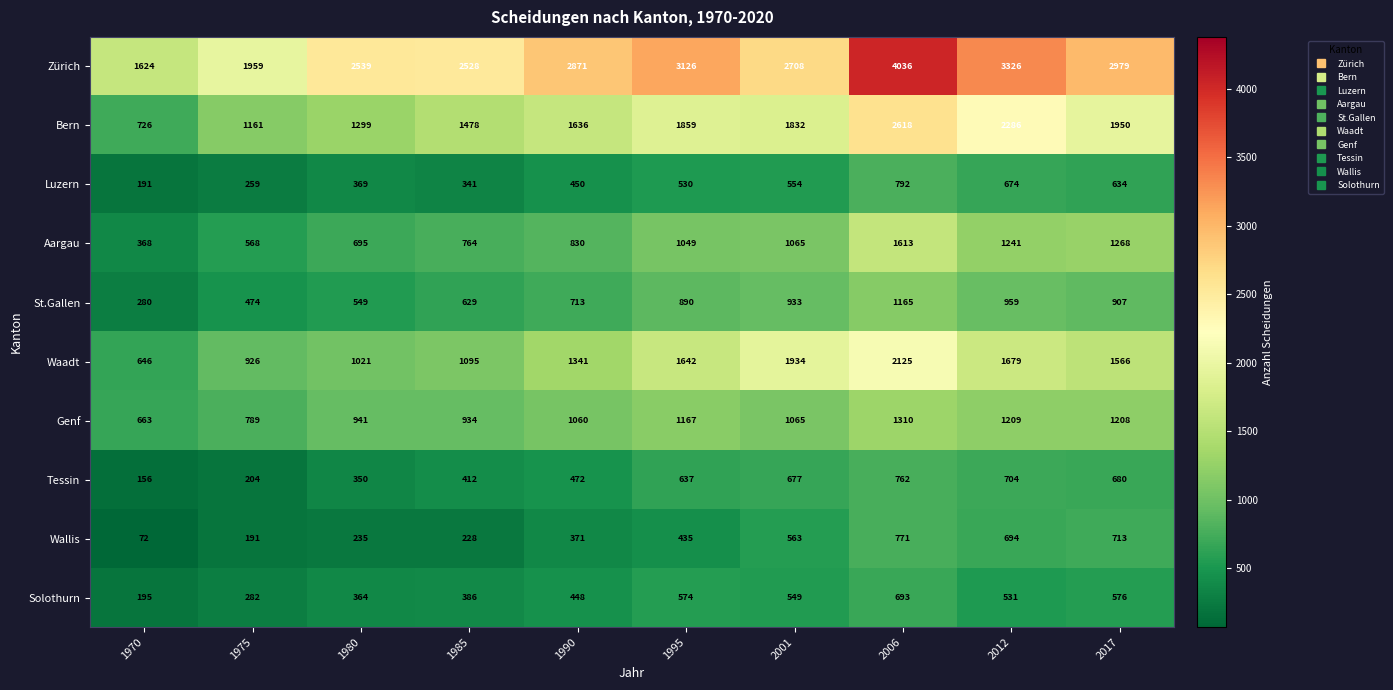

What is the difference between the maximum and minimum values in the Tessin series?

606